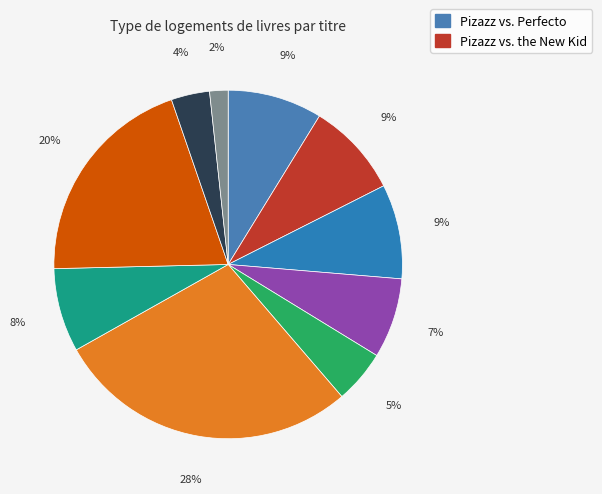

To the nearest percent, what is the average slice percentage?

10%